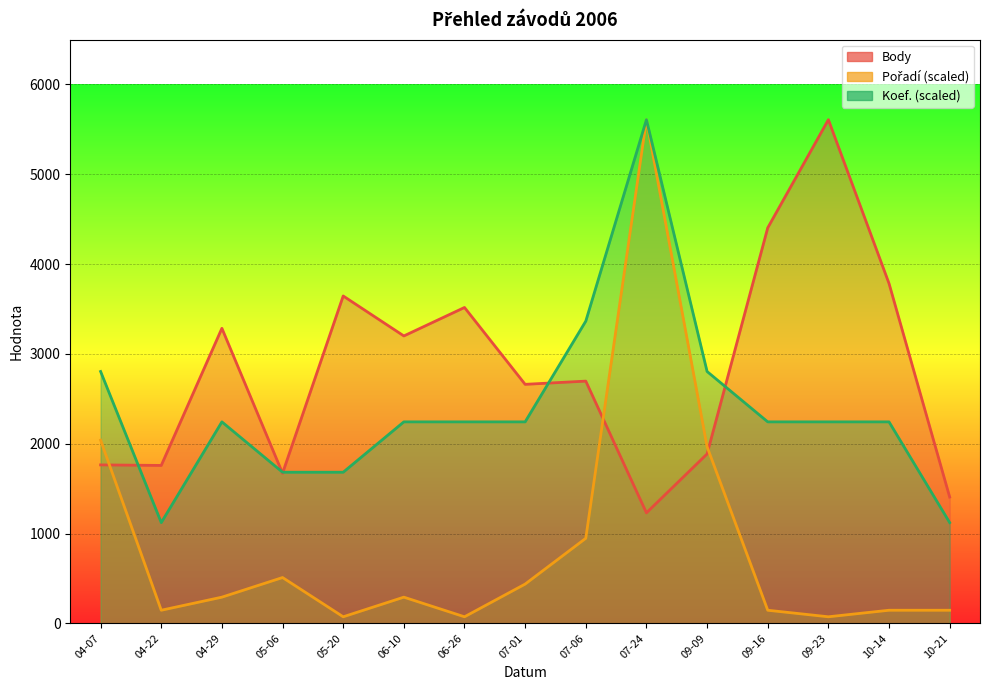

What is the average value of the Pořadí series?

859.4